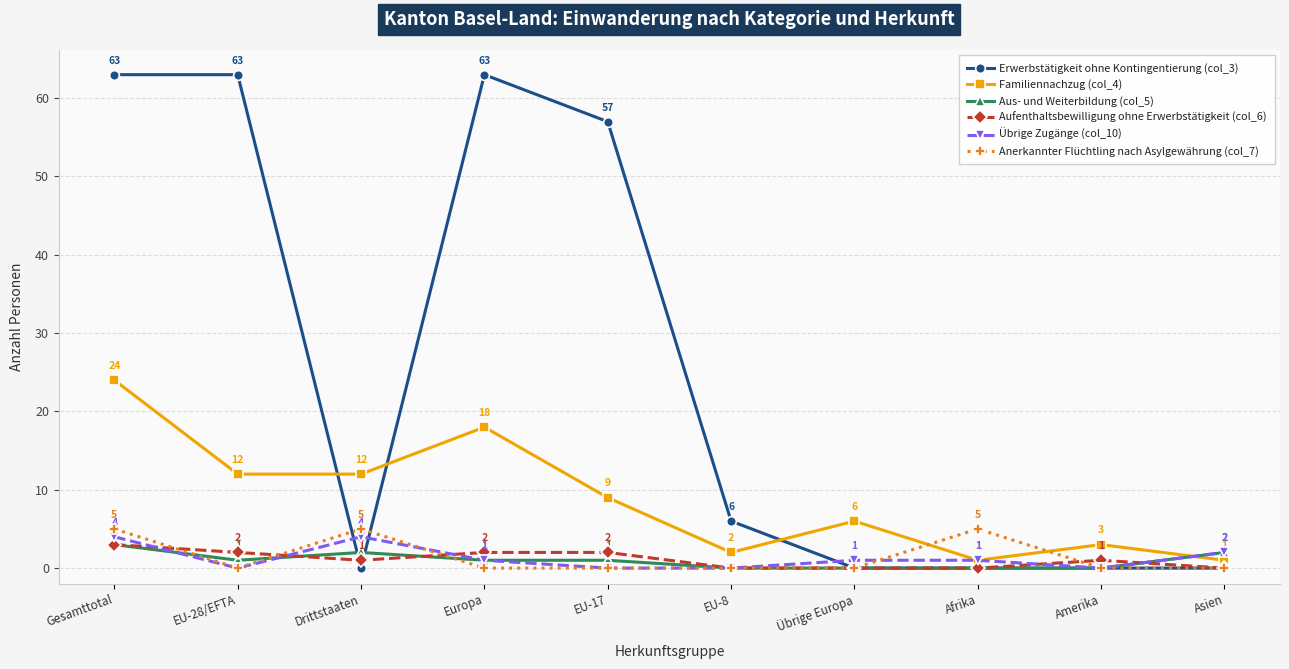

What is the highest value of the Aus- und Weiterbildung (col_5) series?

3